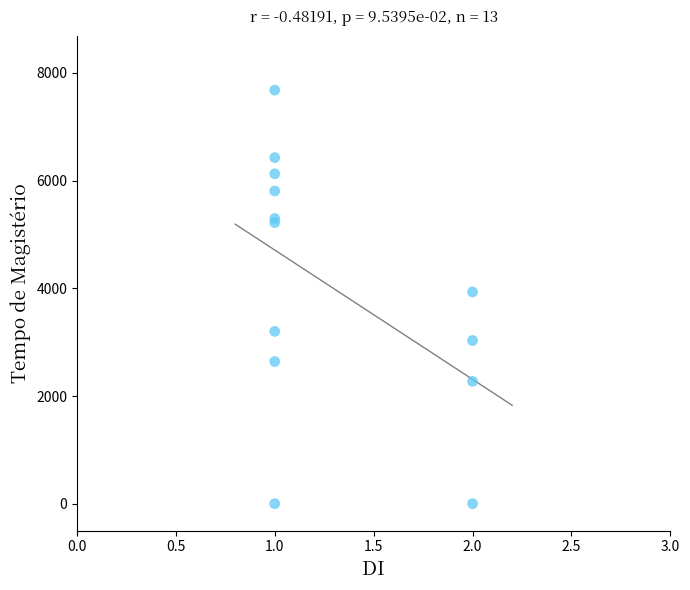

What Y value in the scatter plot is closest to 3840?

3933